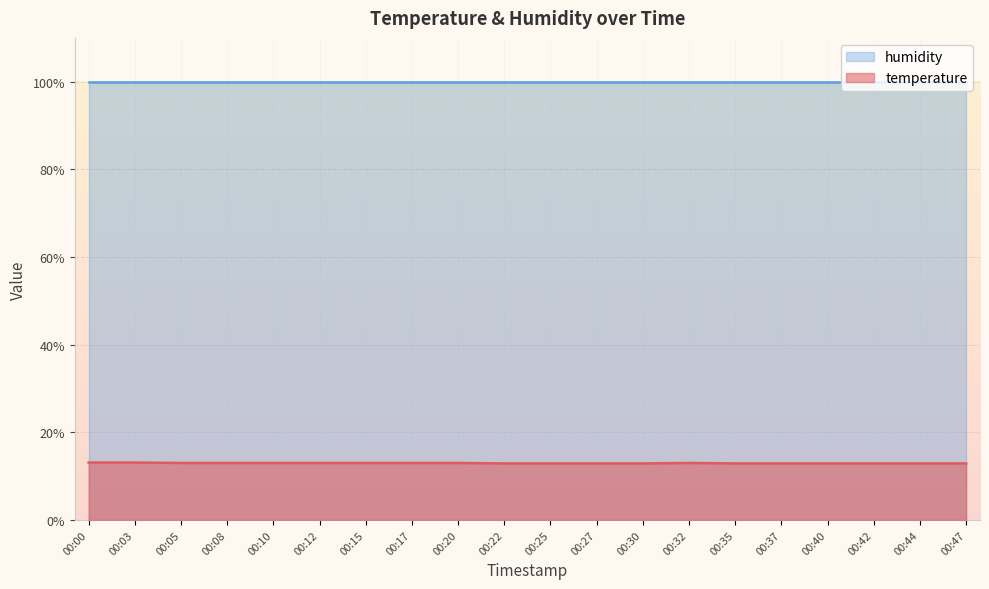

Rank the categories by value from lowest to highest.

00:22, 00:25, 00:27, 00:30, 00:35, 00:37, 00:40, 00:42, 00:44, 00:47, 00:05, 00:08, 00:10, 00:12, 00:15, 00:17, 00:20, 00:32, 00:00, 00:03